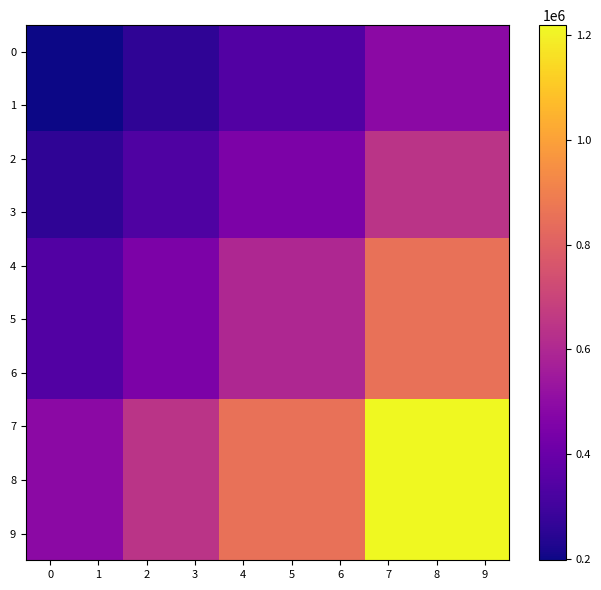

At how many categories does at least one series exceed 1062087?

3